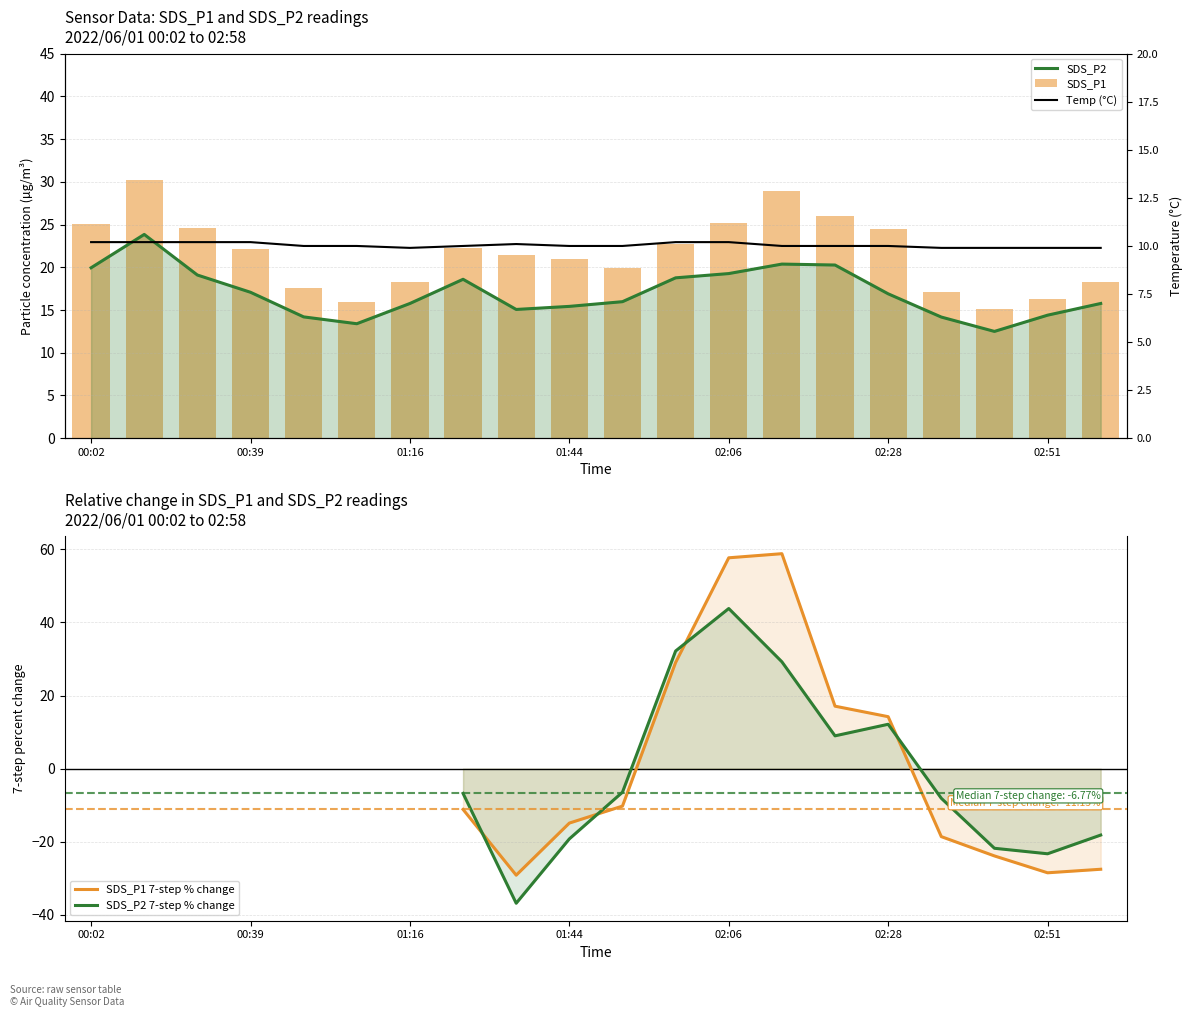

Rank the series at 10 from lowest to highest value.

SDS_P1 7-step % change, SDS_P2 7-step % change, Temp (°C), SDS_P2, SDS_P1